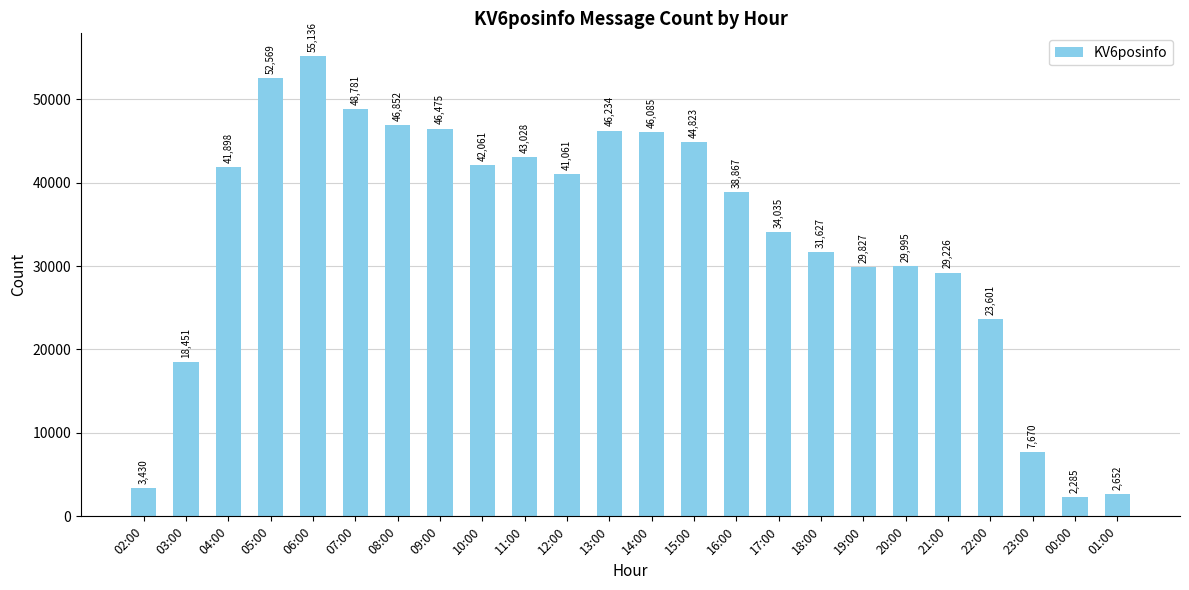

What is the sum of the values at 13:00 and 23:00?

53904